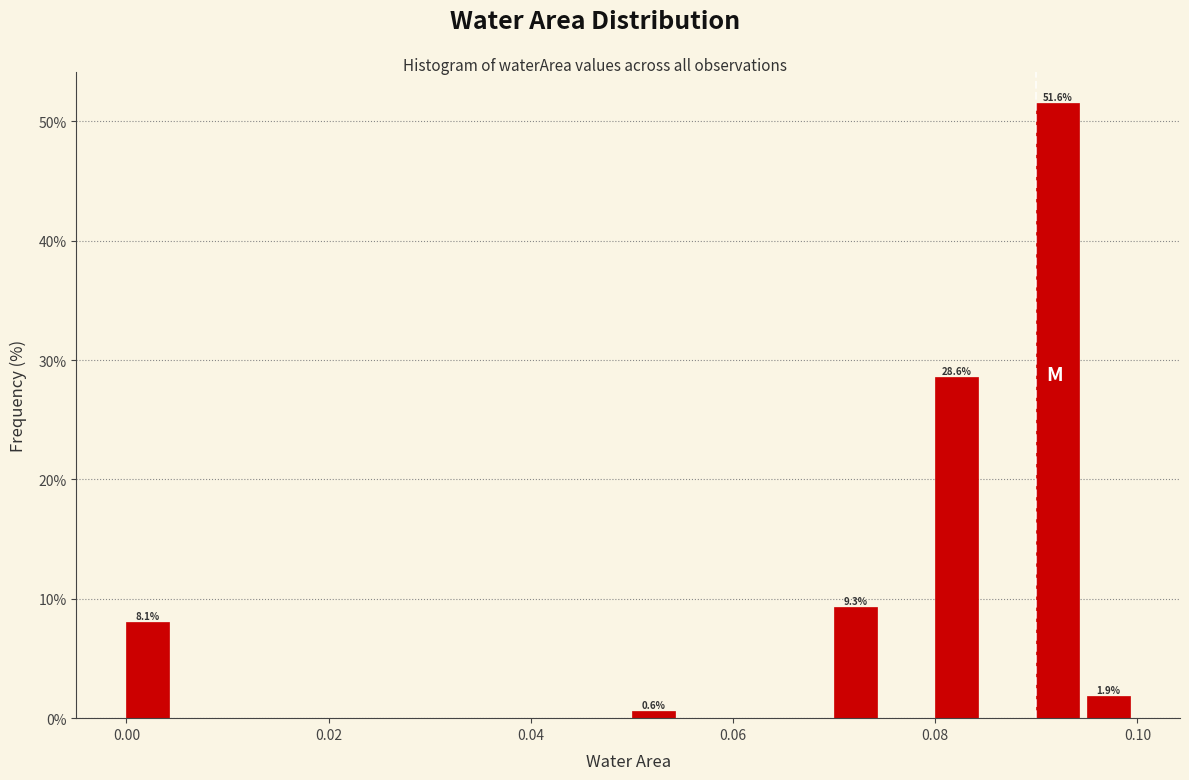

Read against the x-axis, roughly where is the centre of the tallest bar?

0.092